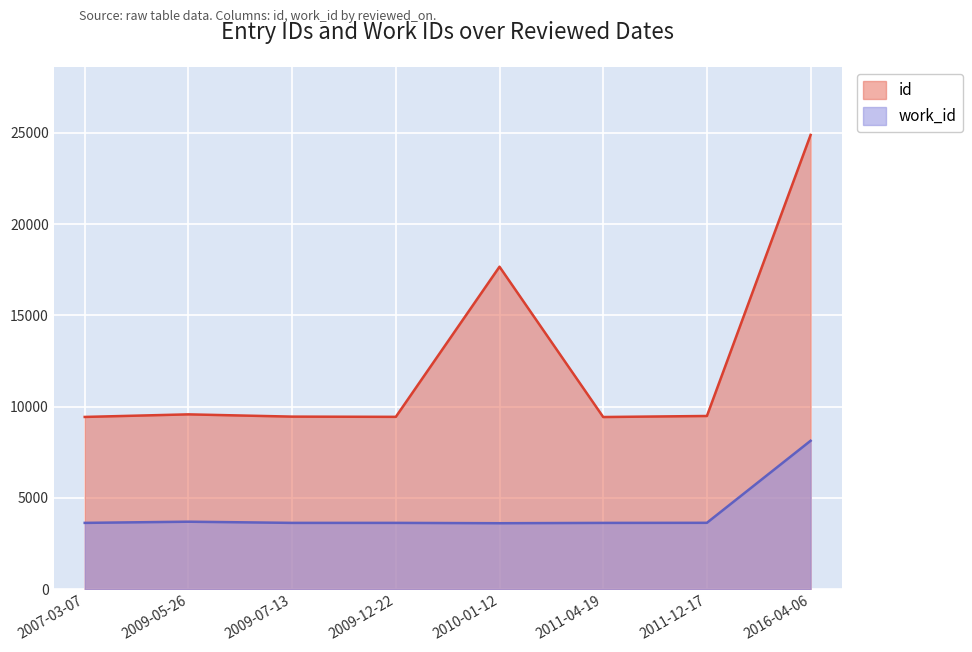

At which label does id reach its peak?

2016-04-06